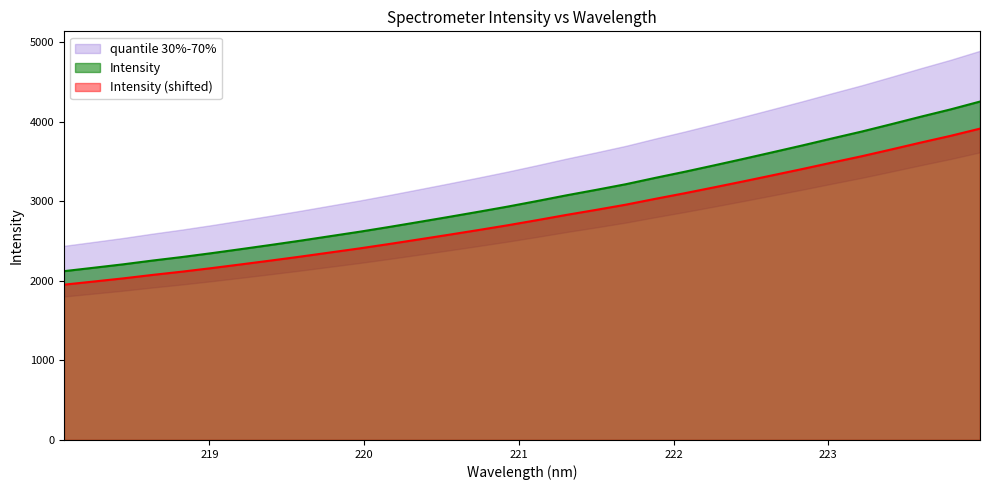

The chart shows a value of 2449.9 at 219.3979. True or false?

True